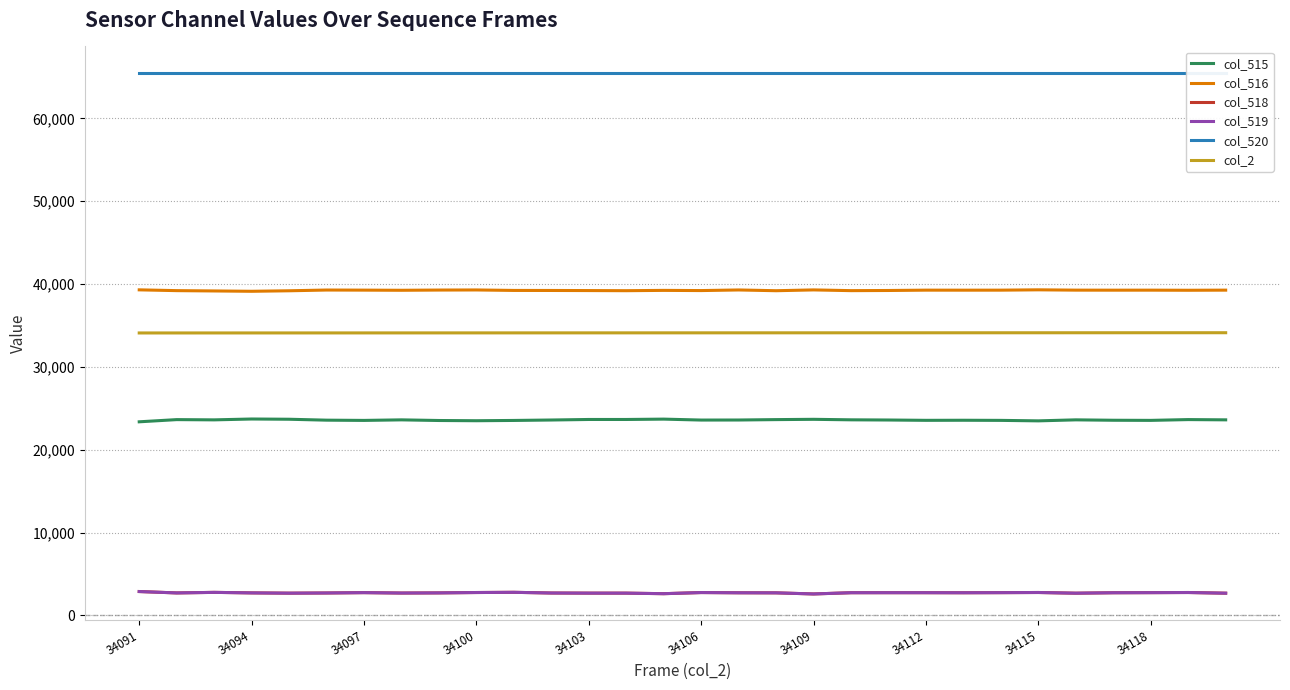

Count the number of categories in the chart.

30